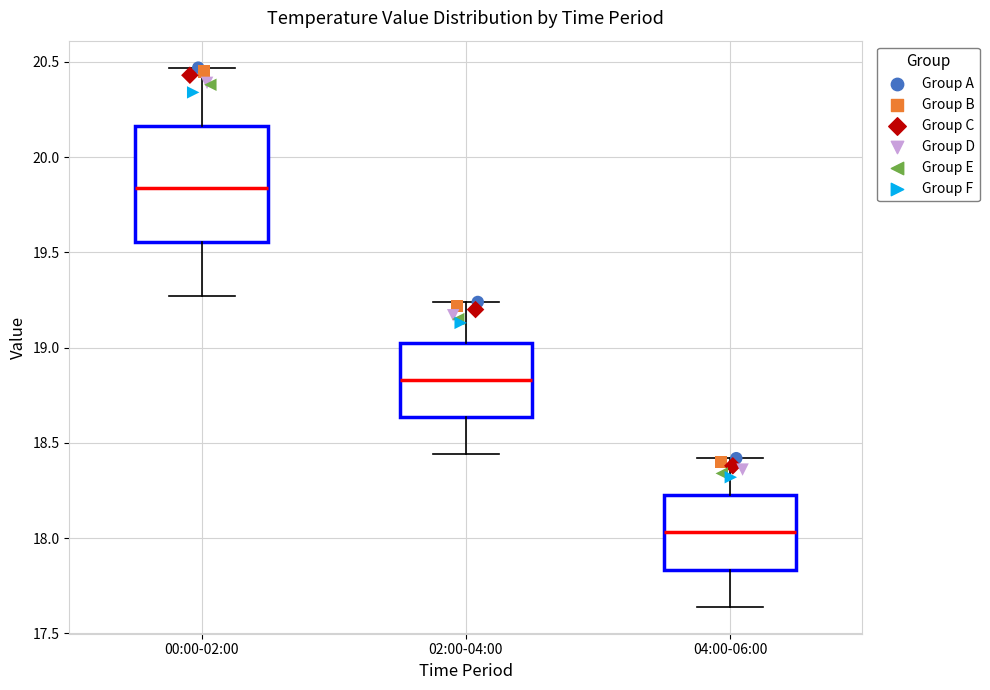

Which box is the tallest, from its lower edge to its upper edge?

00:00-02:00